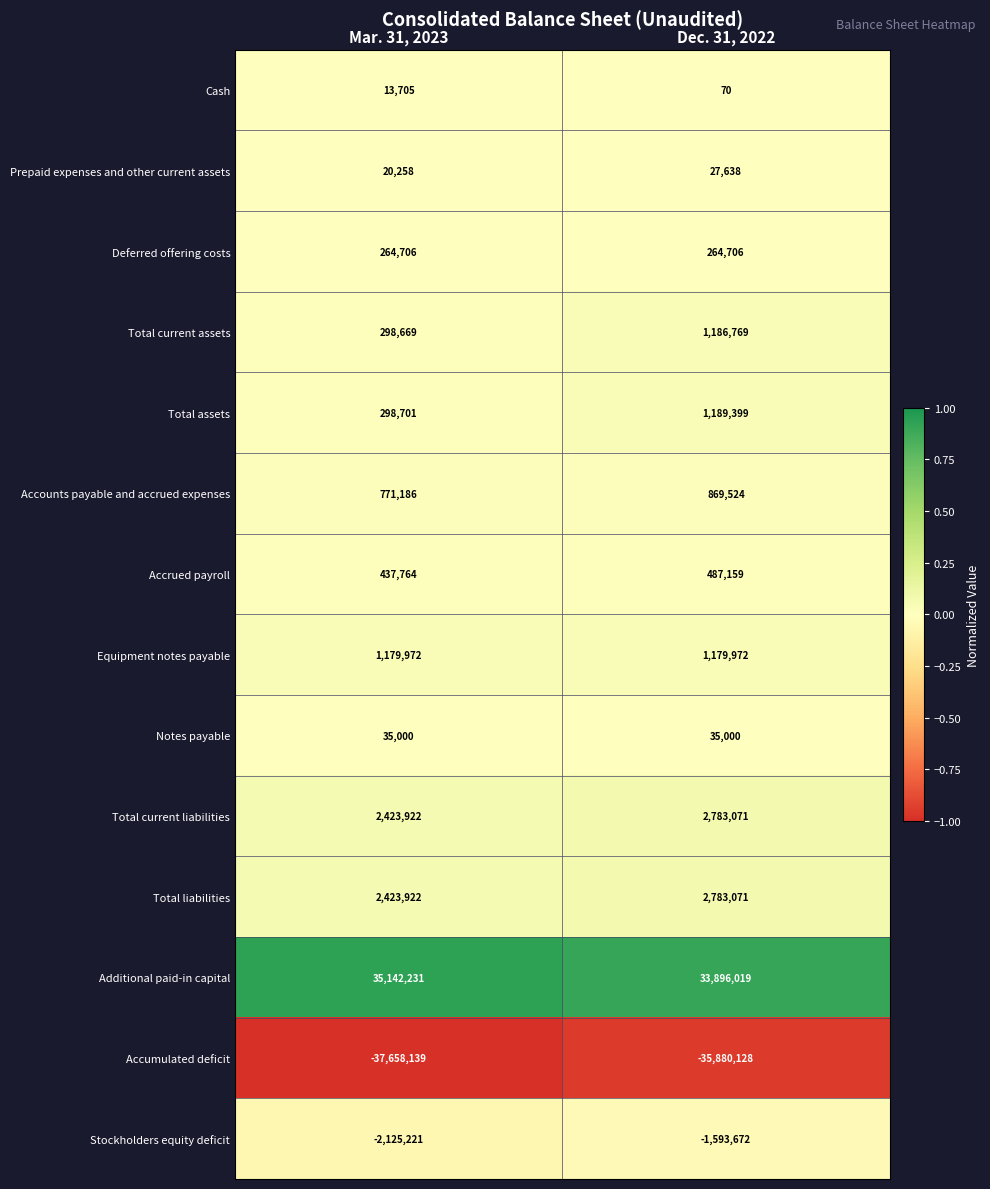

Reading left to right, list all the values displayed in this chart.

Cash: 13705	70
Prepaid expenses and other current assets: 20258	27638
Deferred offering costs: 264706	264706
Total current assets: 298669	1186769
Total assets: 298701	1189399
Accounts payable and accrued expenses: 771186	869524
Accrued payroll: 437764	487159
Equipment notes payable: 1179972	1179972
Notes payable: 35000	35000
Total current liabilities: 2423922	2783071
Total liabilities: 2423922	2783071
Additional paid-in capital: 35142231	33896019
Accumulated deficit: -37658139	-35880128
Stockholders equity deficit: -2125221	-1593672